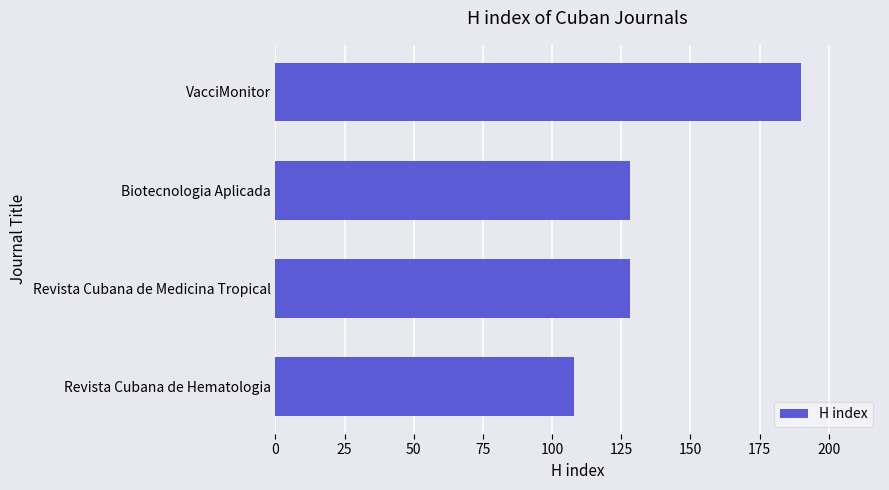

Which has a higher value, Biotecnologia Aplicada or VacciMonitor?

VacciMonitor